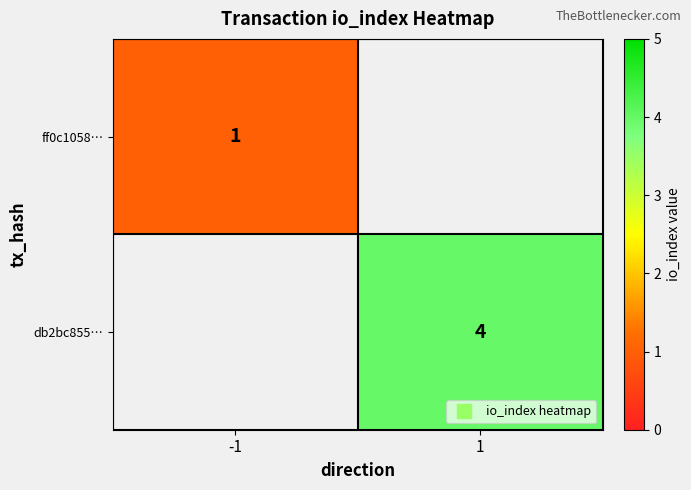

What is the minimum value shown in the chart?

1.0